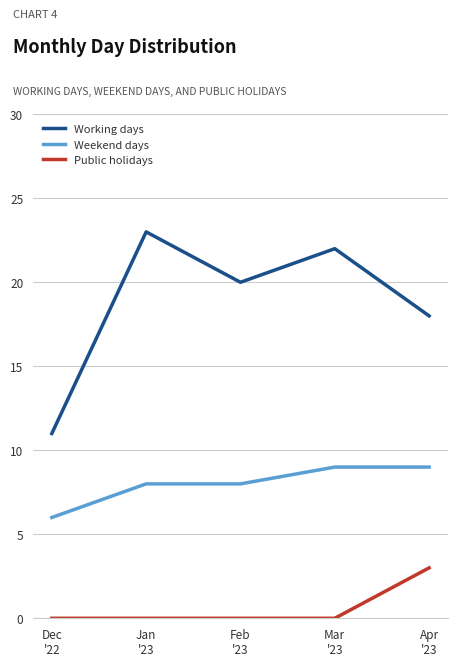

What is the lowest value of the Working days series?

11